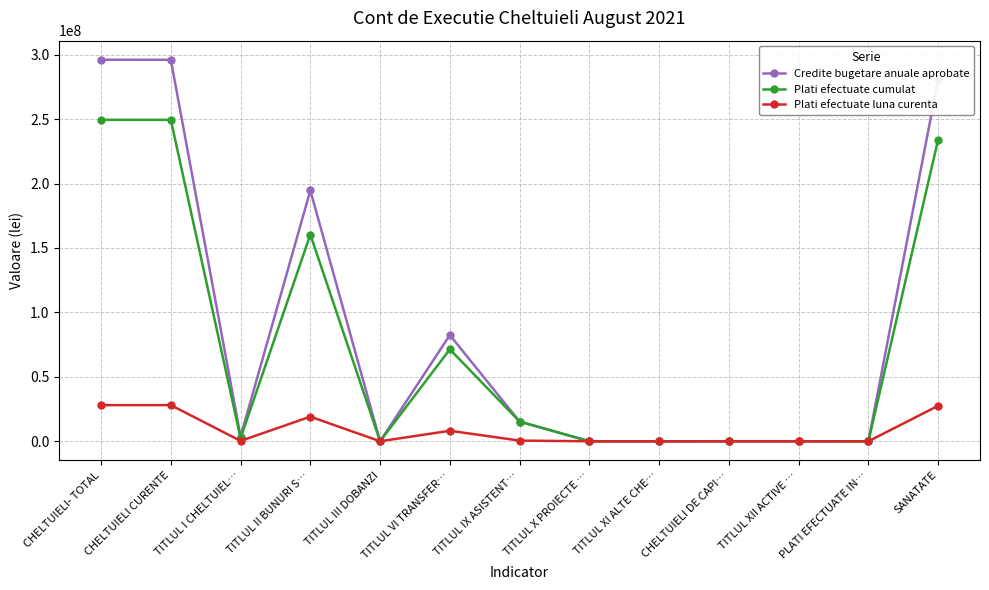

Where is the first local minimum for Plati efectuate luna curenta?

TITLUL I CHELTUIEL…